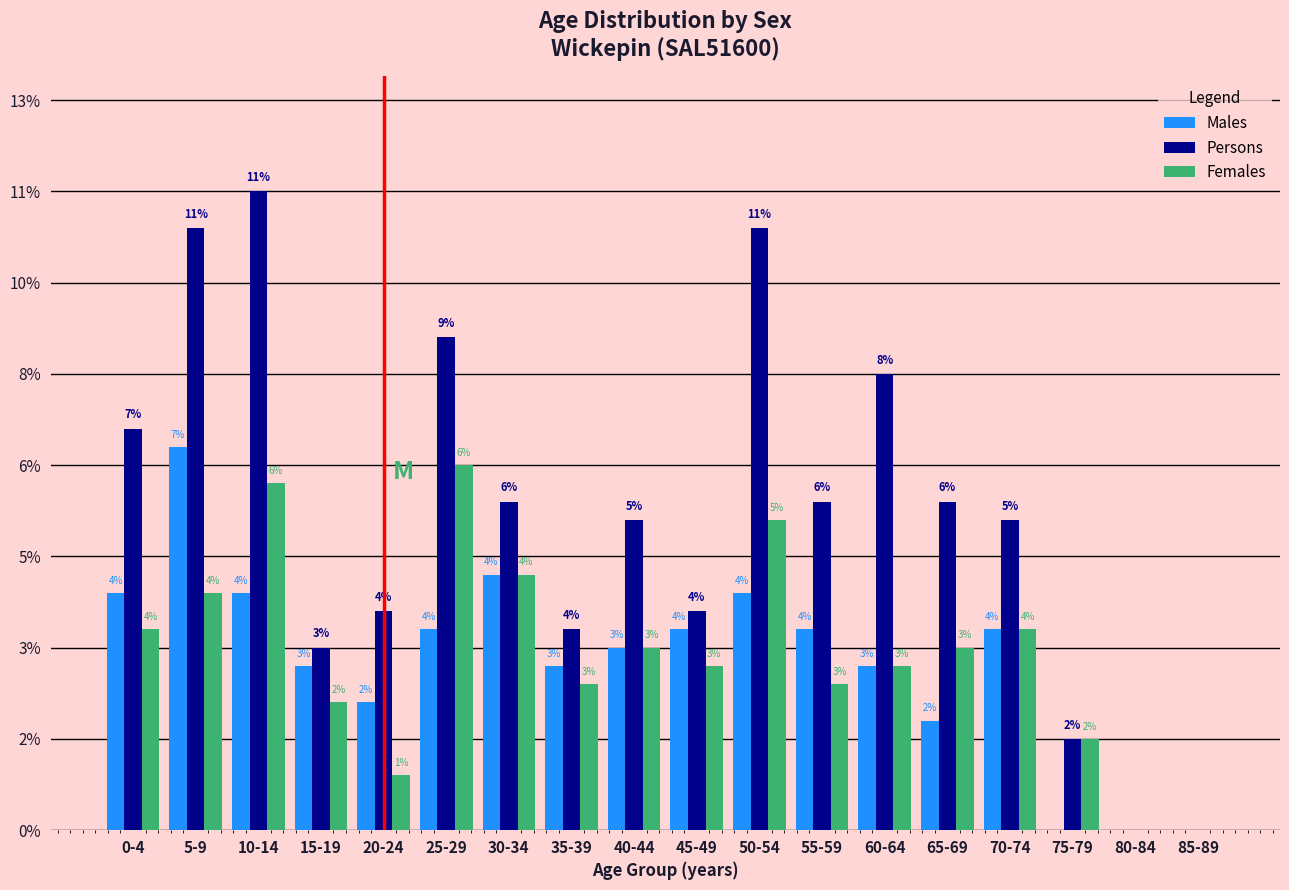

Are the bars horizontal?

No